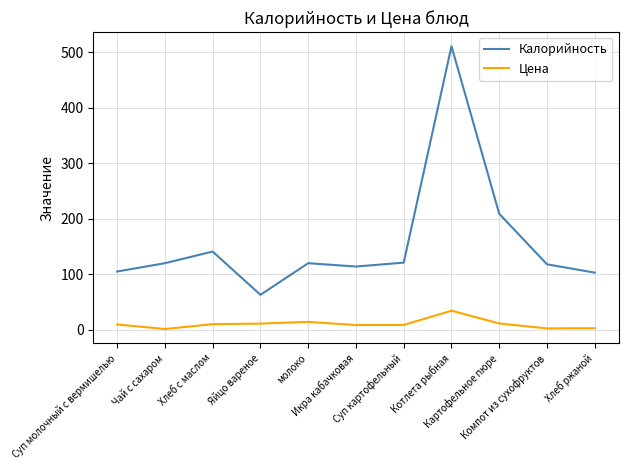

Where is the first local maximum for Калорийность?

Хлеб с маслом